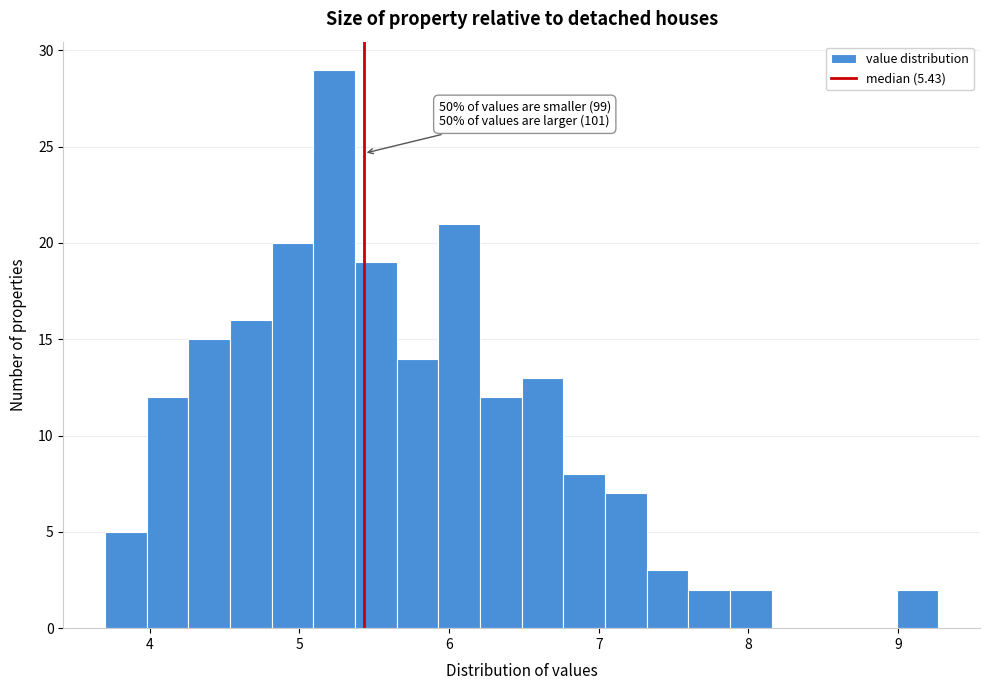

Read against the x-axis, roughly where is the centre of the tallest bar?

5.2